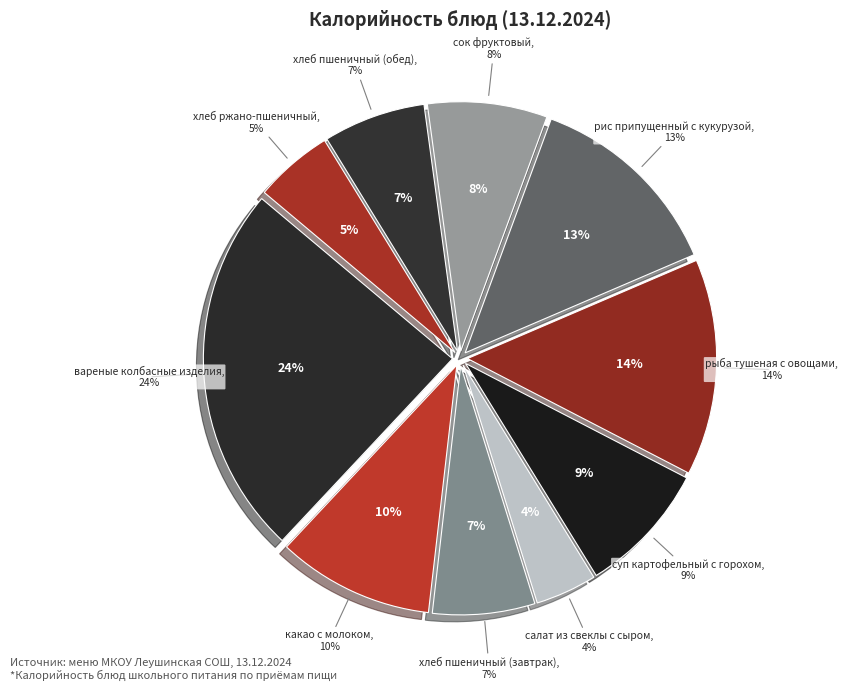

What percentage do вареные колбасные изделия and салат из свеклы с сыром together represent?

28.1%